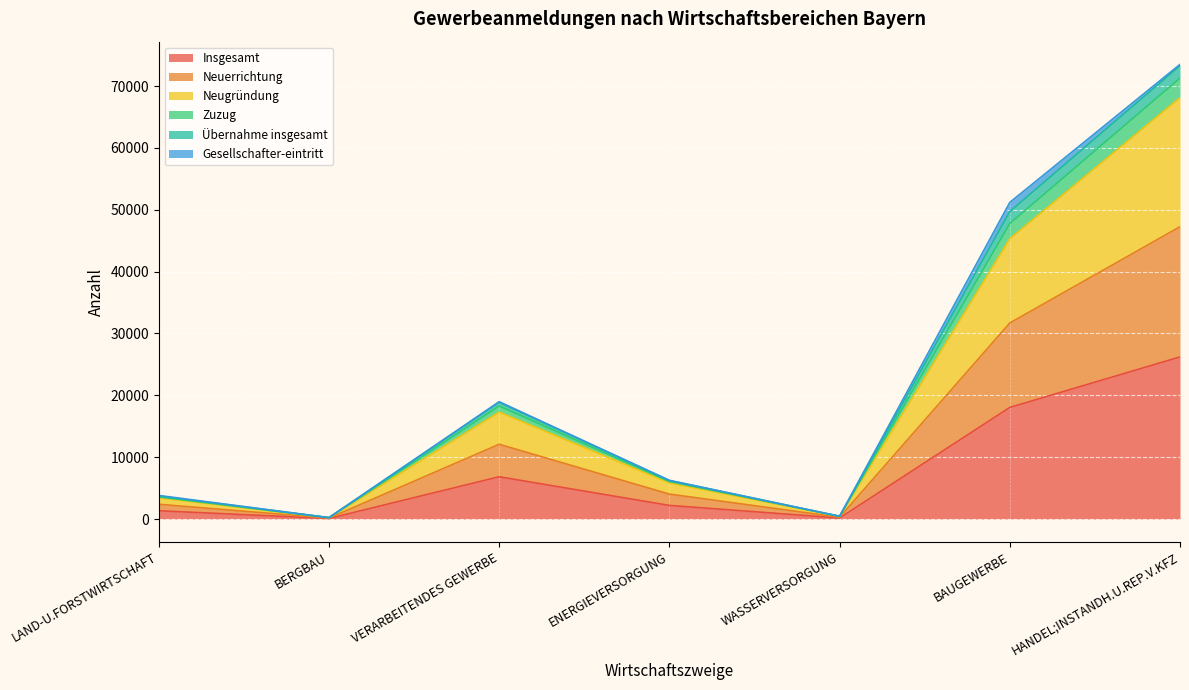

The Zuzug series shows 3817 at LAND-U.FORSTWIRTSCHAFT. True or false?

True